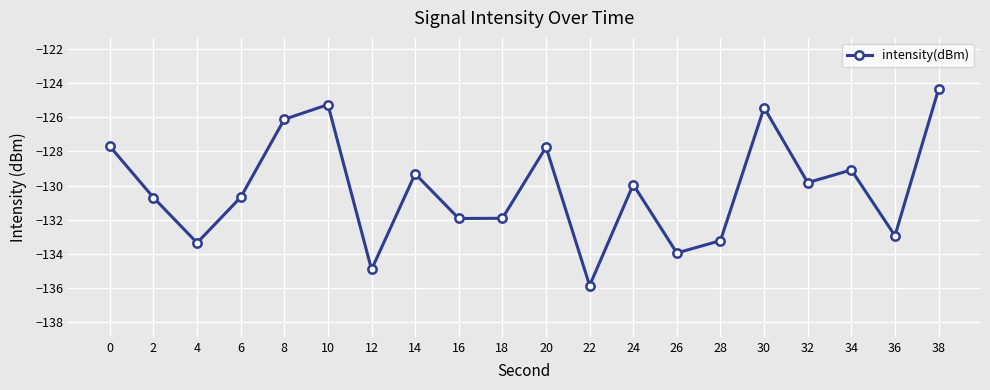

What is the maximum value shown in the chart?

-124.4